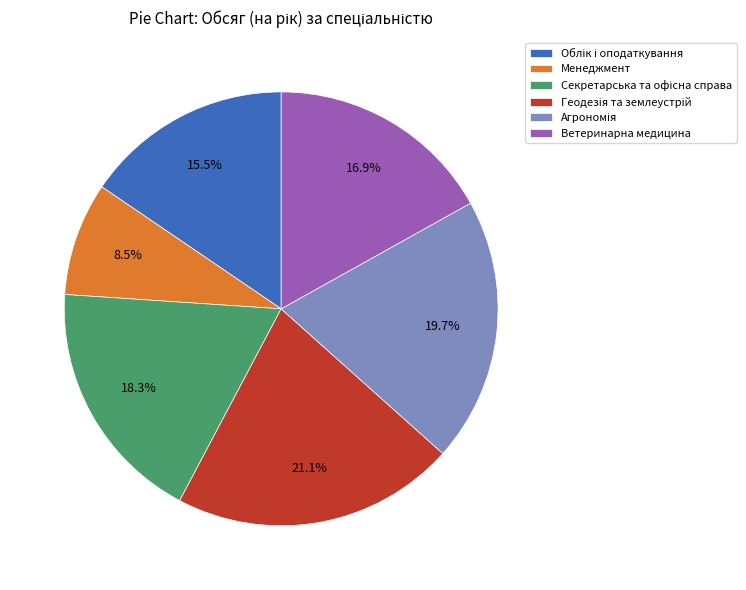

How much of the chart is everything except Ветеринарна медицина?

83.1%